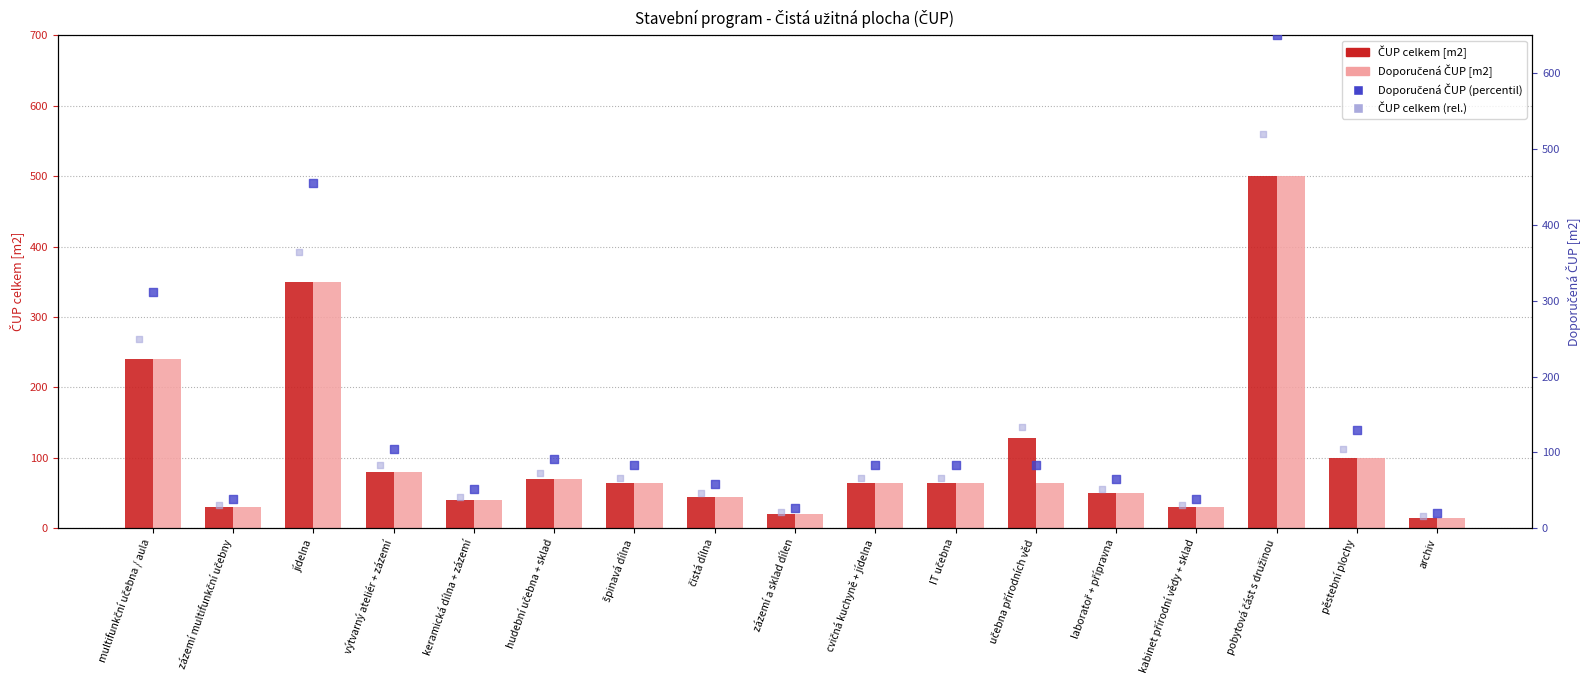

At which category is the sum across all series the highest?

pobytová část s družinou